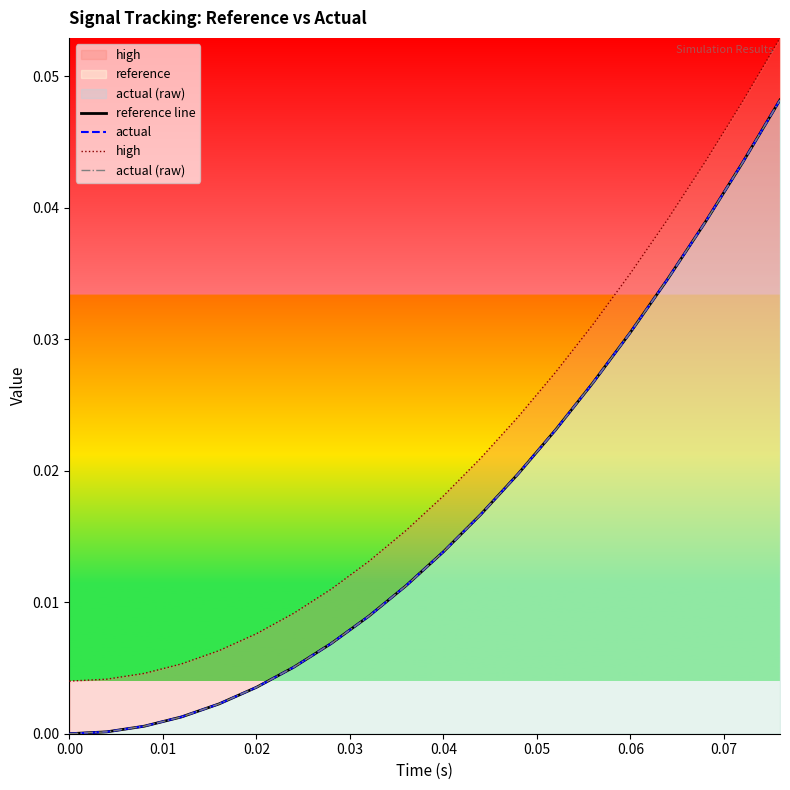

Is it true that actual equals 0.0 at 0.01?

True